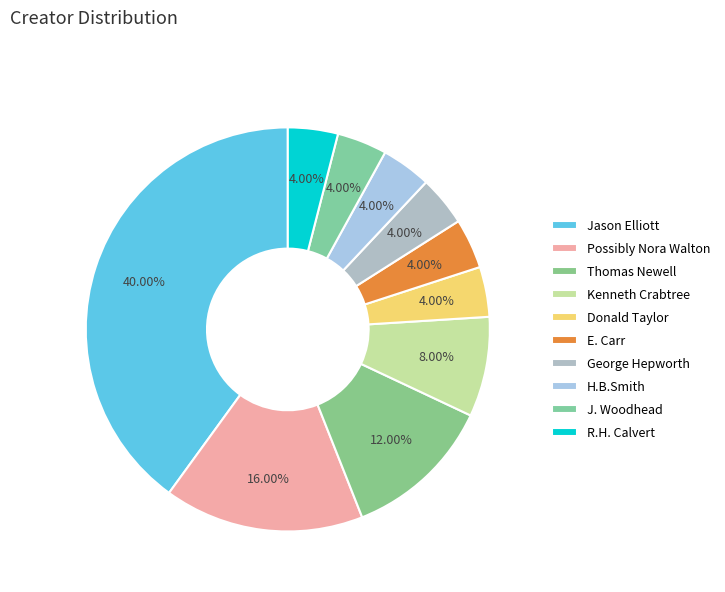

Is it true that J. Woodhead is 17% of the pie?

False